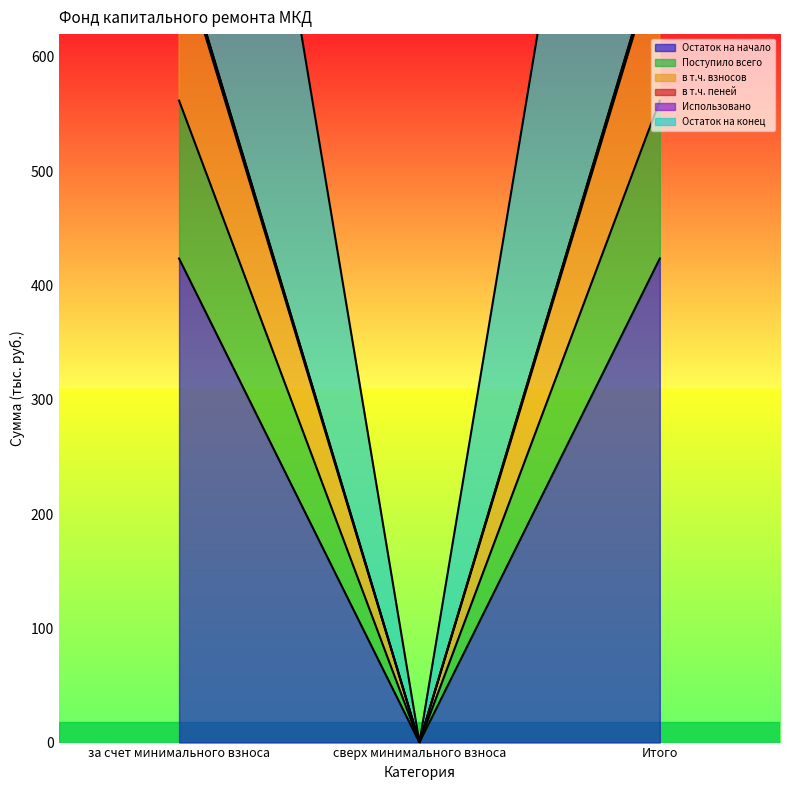

Which series has the largest range (max minus min)?

Поступило всего